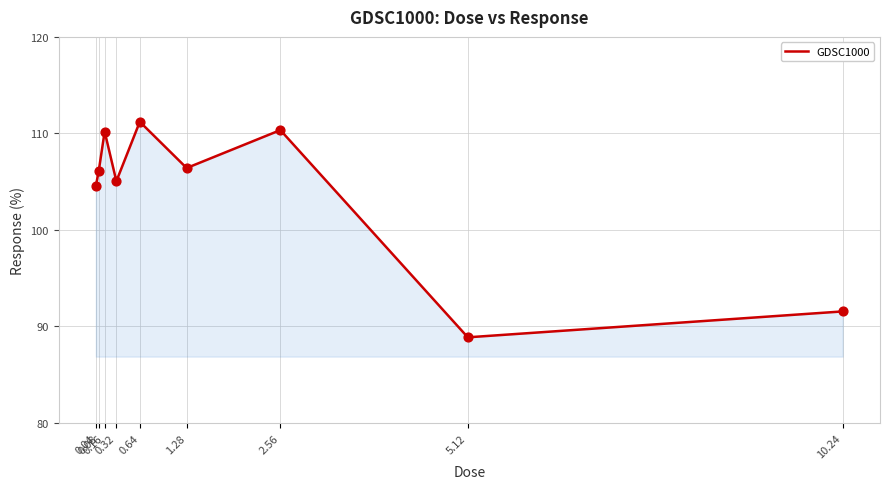

Which has a higher value, 5.12 or 0.16?

0.16